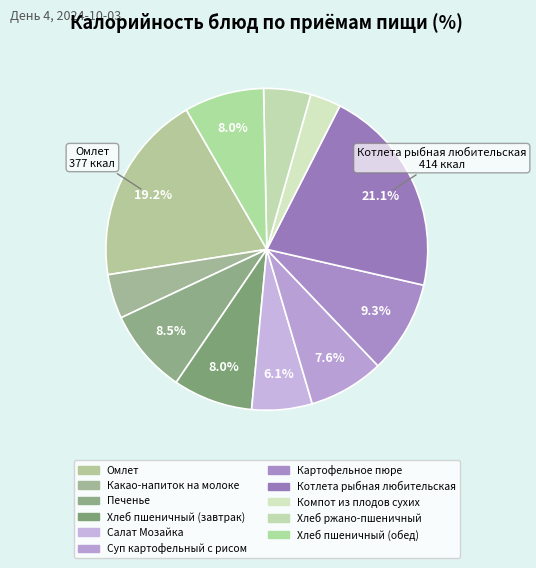

Count the number of slices in the pie.

11